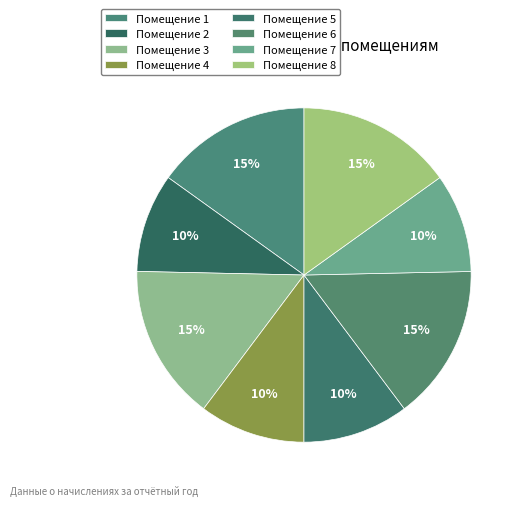

How many slices are in this pie chart?

8